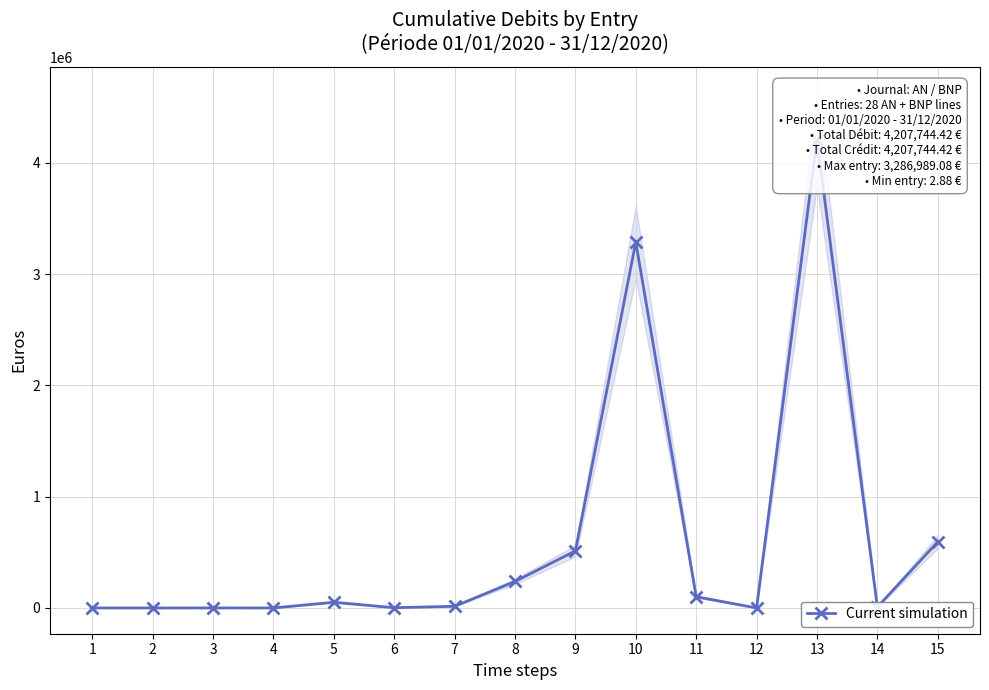

Does the chart display data point markers on the line(s)?

Yes